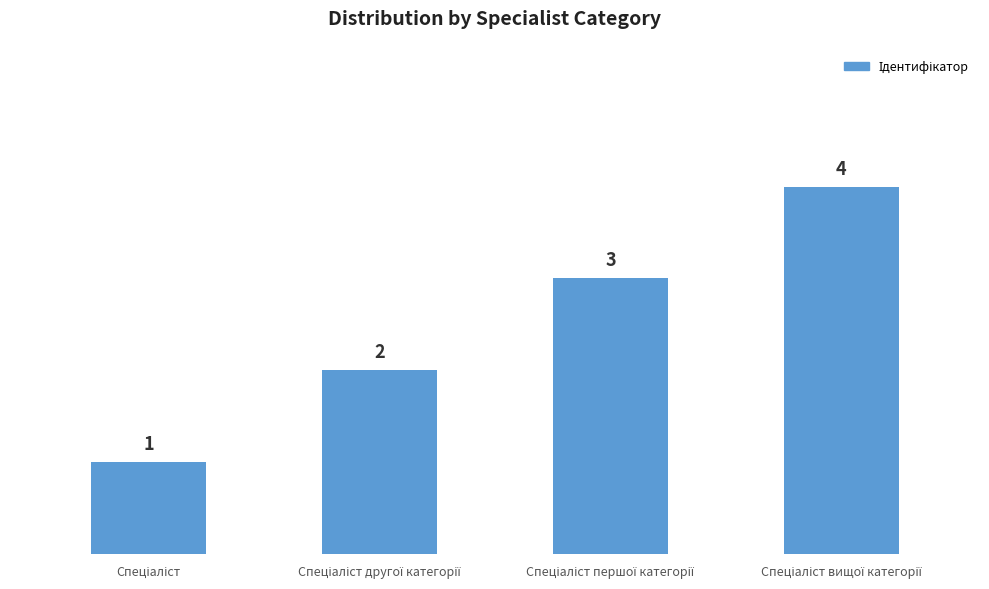

What is the value of the 3rd bar from the left?

3